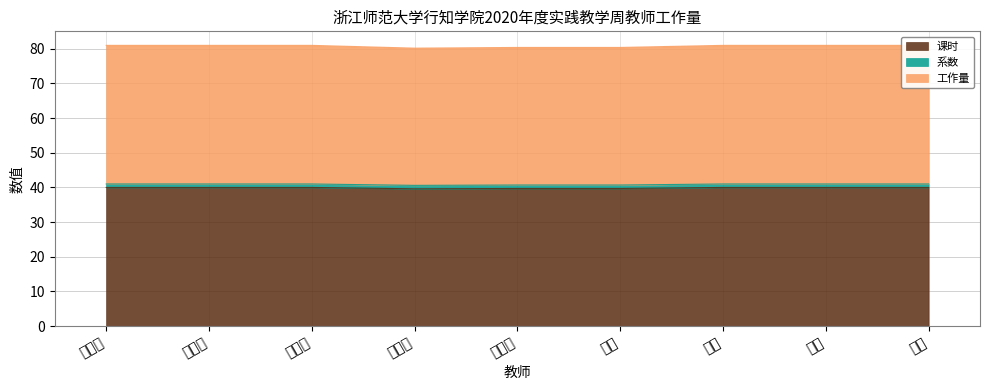

Between 黄彤 and 江丽, which series saw the biggest shift?

课时